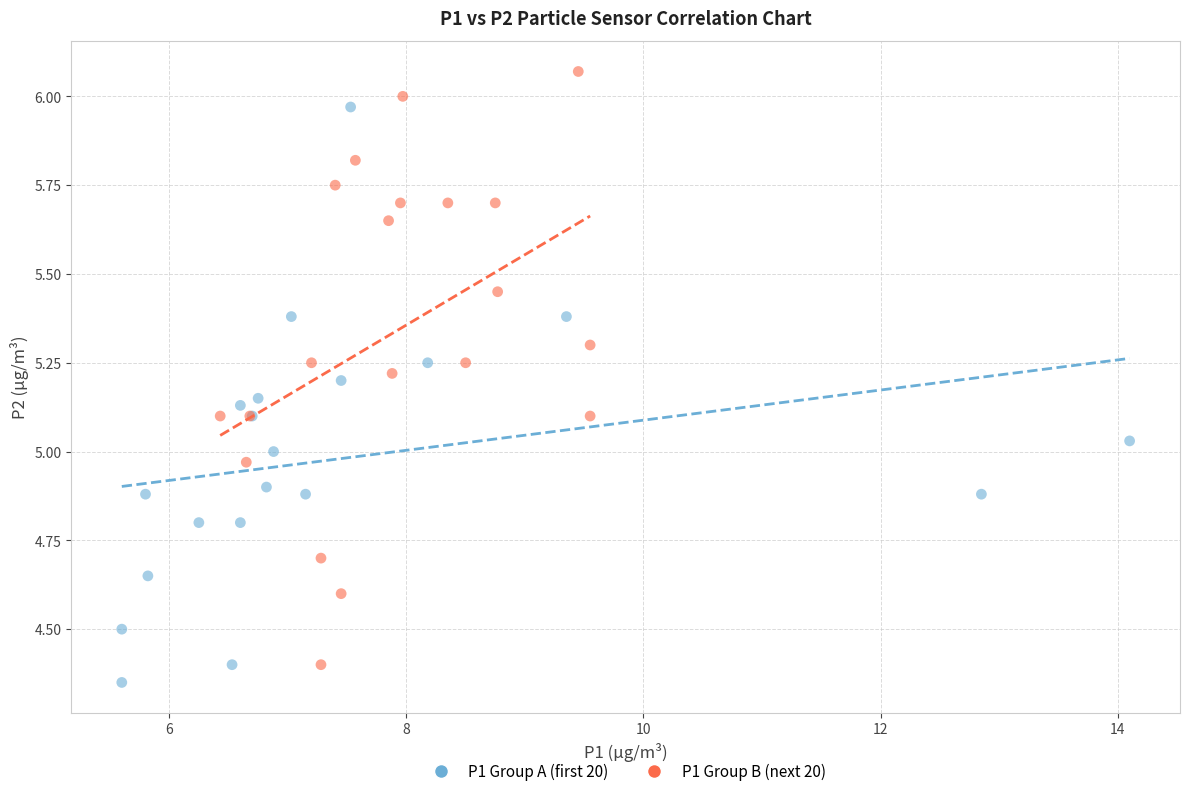

Which series reaches the maximum Y coordinate?

P1 Group B (next 20)